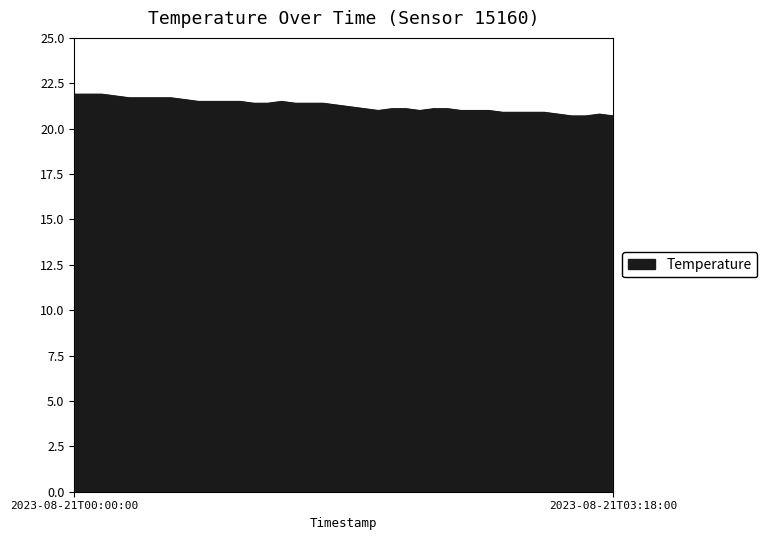

What is the average value?

21.3